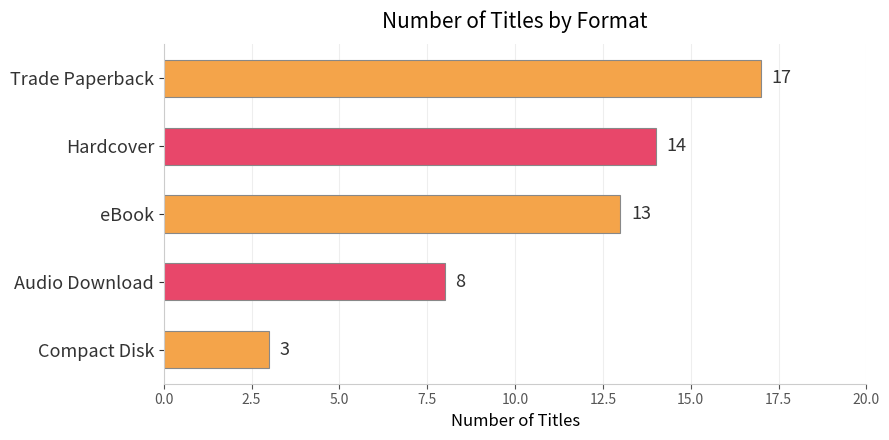

How many categories are shown in the chart?

5